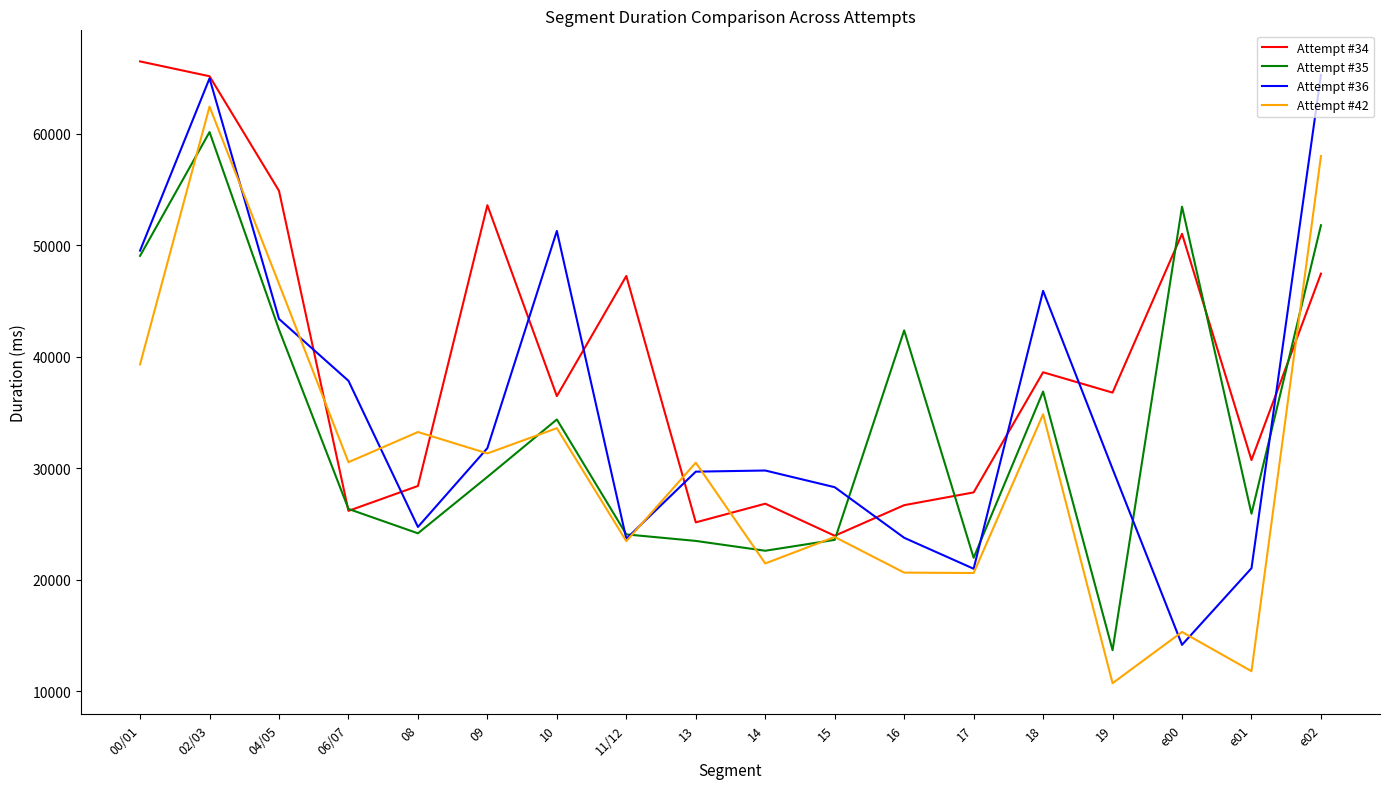

What is the approximate value of Attempt #34 at 11/12, to the nearest 10?

47260